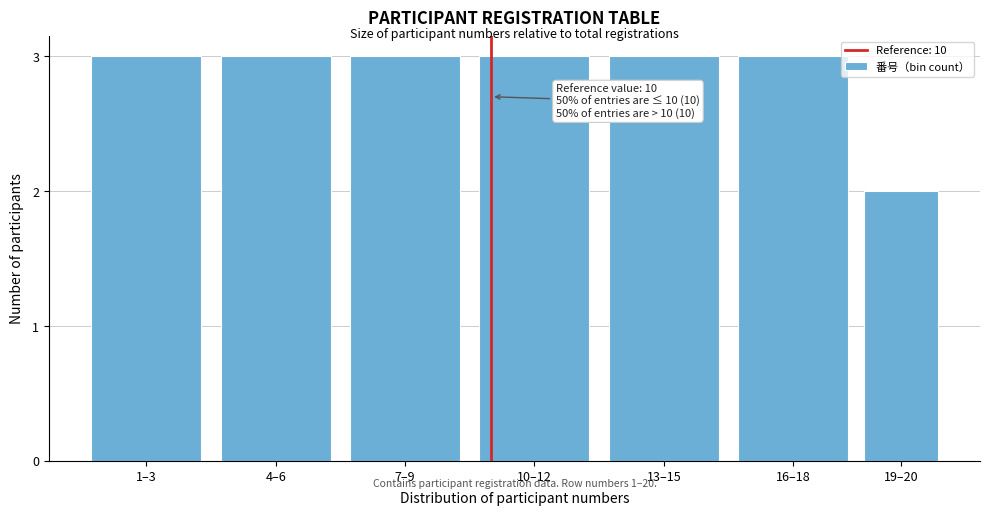

Reading left to right, what are all the values shown in this chart?

1–3=3	4–6=3	7–9=3	10–12=3	13–15=3	16–18=3	19–20=2